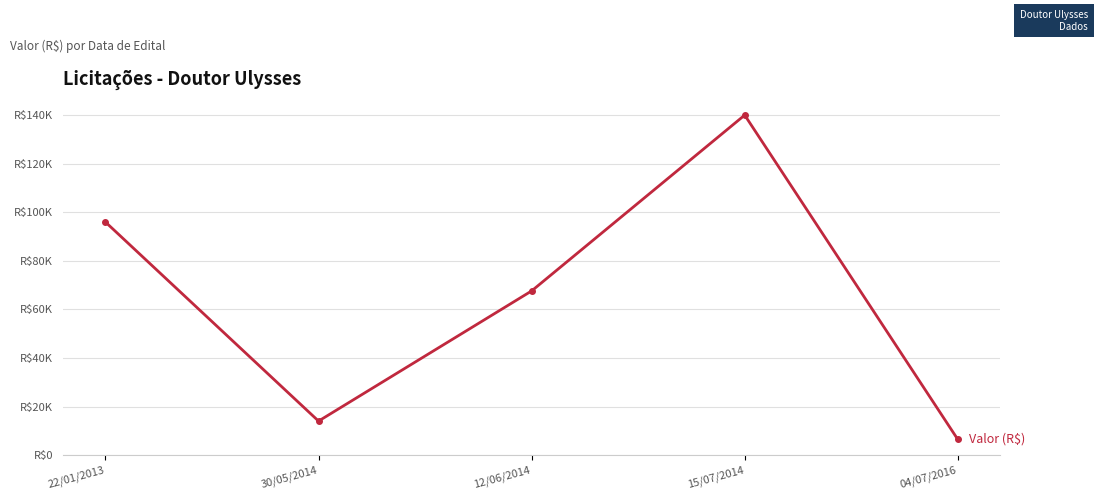

Is this an area chart (filled region under the line)?

No